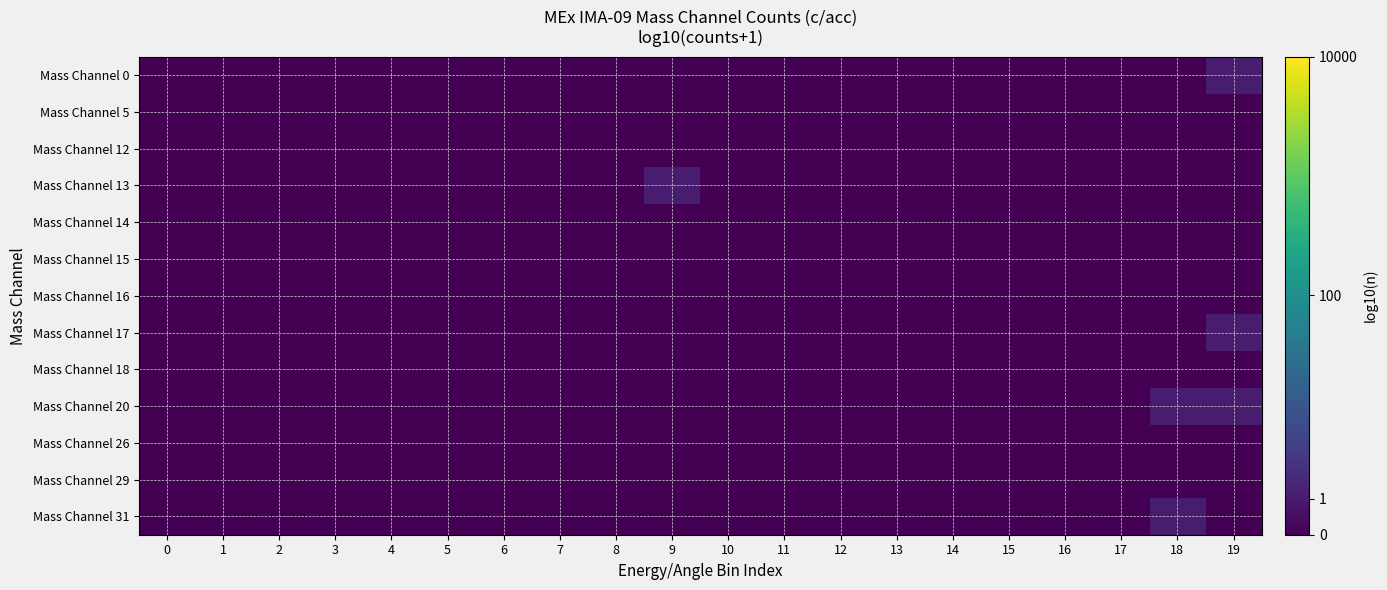

Reading left to right, transcribe all the data shown in this chart.

Mass Channel 0: 0=0.0	1=0.0	2=0.0	3=0.0	4=0.0	5=0.0	6=0.0	7=0.0	8=0.0	9=0.0	10=0.0	11=0.0	12=0.0	13=0.0	14=0.0	15=0.0	16=0.0	17=0.0	18=0.0	19=0.3
Mass Channel 5: 0=0.0	1=0.0	2=0.0	3=0.0	4=0.0	5=0.0	6=0.0	7=0.0	8=0.0	9=0.0	10=0.0	11=0.0	12=0.0	13=0.0	14=0.0	15=0.0	16=0.0	17=0.0	18=0.0	19=0.0
Mass Channel 12: 0=0.0	1=0.0	2=0.0	3=0.0	4=0.0	5=0.0	6=0.0	7=0.0	8=0.0	9=0.0	10=0.0	11=0.0	12=0.0	13=0.0	14=0.0	15=0.0	16=0.0	17=0.0	18=0.0	19=0.0
Mass Channel 13: 0=0.0	1=0.0	2=0.0	3=0.0	4=0.0	5=0.0	6=0.0	7=0.0	8=0.0	9=0.3	10=0.0	11=0.0	12=0.0	13=0.0	14=0.0	15=0.0	16=0.0	17=0.0	18=0.0	19=0.0
Mass Channel 14: 0=0.0	1=0.0	2=0.0	3=0.0	4=0.0	5=0.0	6=0.0	7=0.0	8=0.0	9=0.0	10=0.0	11=0.0	12=0.0	13=0.0	14=0.0	15=0.0	16=0.0	17=0.0	18=0.0	19=0.0
Mass Channel 15: 0=0.0	1=0.0	2=0.0	3=0.0	4=0.0	5=0.0	6=0.0	7=0.0	8=0.0	9=0.0	10=0.0	11=0.0	12=0.0	13=0.0	14=0.0	15=0.0	16=0.0	17=0.0	18=0.0	19=0.0
Mass Channel 16: 0=0.0	1=0.0	2=0.0	3=0.0	4=0.0	5=0.0	6=0.0	7=0.0	8=0.0	9=0.0	10=0.0	11=0.0	12=0.0	13=0.0	14=0.0	15=0.0	16=0.0	17=0.0	18=0.0	19=0.0
Mass Channel 17: 0=0.0	1=0.0	2=0.0	3=0.0	4=0.0	5=0.0	6=0.0	7=0.0	8=0.0	9=0.0	10=0.0	11=0.0	12=0.0	13=0.0	14=0.0	15=0.0	16=0.0	17=0.0	18=0.0	19=0.3
Mass Channel 18: 0=0.0	1=0.0	2=0.0	3=0.0	4=0.0	5=0.0	6=0.0	7=0.0	8=0.0	9=0.0	10=0.0	11=0.0	12=0.0	13=0.0	14=0.0	15=0.0	16=0.0	17=0.0	18=0.0	19=0.0
Mass Channel 20: 0=0.0	1=0.0	2=0.0	3=0.0	4=0.0	5=0.0	6=0.0	7=0.0	8=0.0	9=0.0	10=0.0	11=0.0	12=0.0	13=0.0	14=0.0	15=0.0	16=0.0	17=0.0	18=0.3	19=0.3
Mass Channel 26: 0=0.0	1=0.0	2=0.0	3=0.0	4=0.0	5=0.0	6=0.0	7=0.0	8=0.0	9=0.0	10=0.0	11=0.0	12=0.0	13=0.0	14=0.0	15=0.0	16=0.0	17=0.0	18=0.0	19=0.0
Mass Channel 29: 0=0.0	1=0.0	2=0.0	3=0.0	4=0.0	5=0.0	6=0.0	7=0.0	8=0.0	9=0.0	10=0.0	11=0.0	12=0.0	13=0.0	14=0.0	15=0.0	16=0.0	17=0.0	18=0.0	19=0.0
Mass Channel 31: 0=0.0	1=0.0	2=0.0	3=0.0	4=0.0	5=0.0	6=0.0	7=0.0	8=0.0	9=0.0	10=0.0	11=0.0	12=0.0	13=0.0	14=0.0	15=0.0	16=0.0	17=0.0	18=0.3	19=0.0